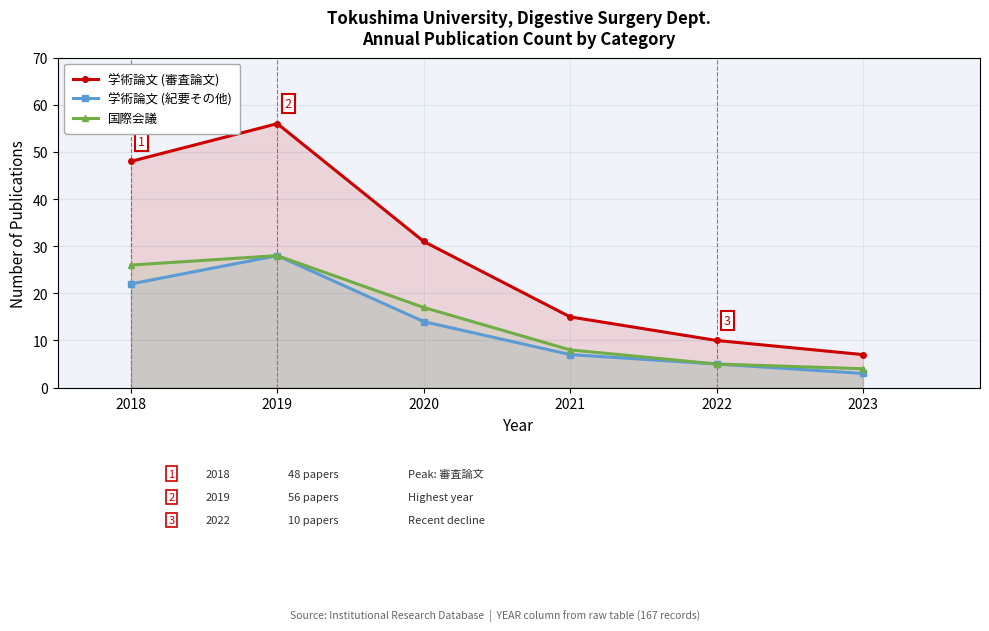

How many data points does each series have?

6